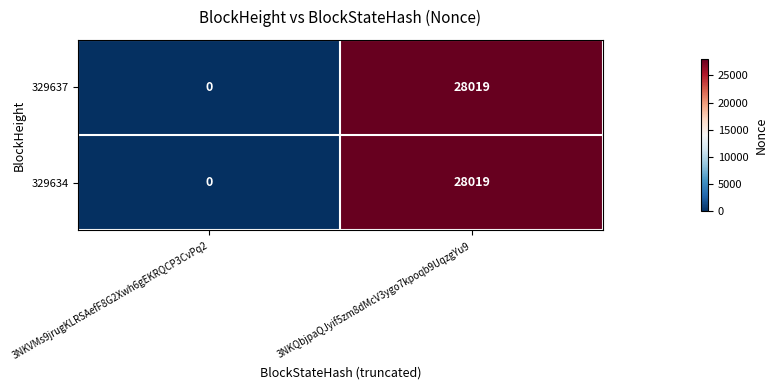

What is the maximum value for 329634?

28019